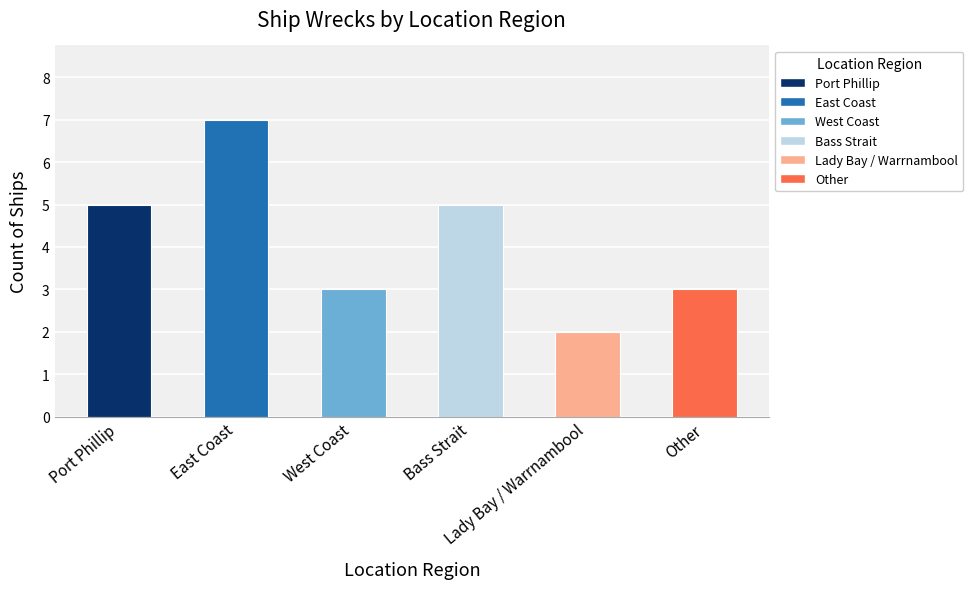

How many values are below 5?

3